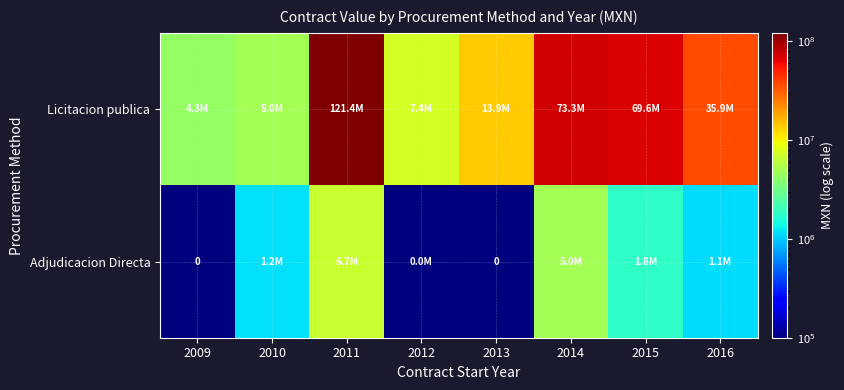

What is the difference between the maximum and minimum values in the Licitacion publica series?

117104442.0